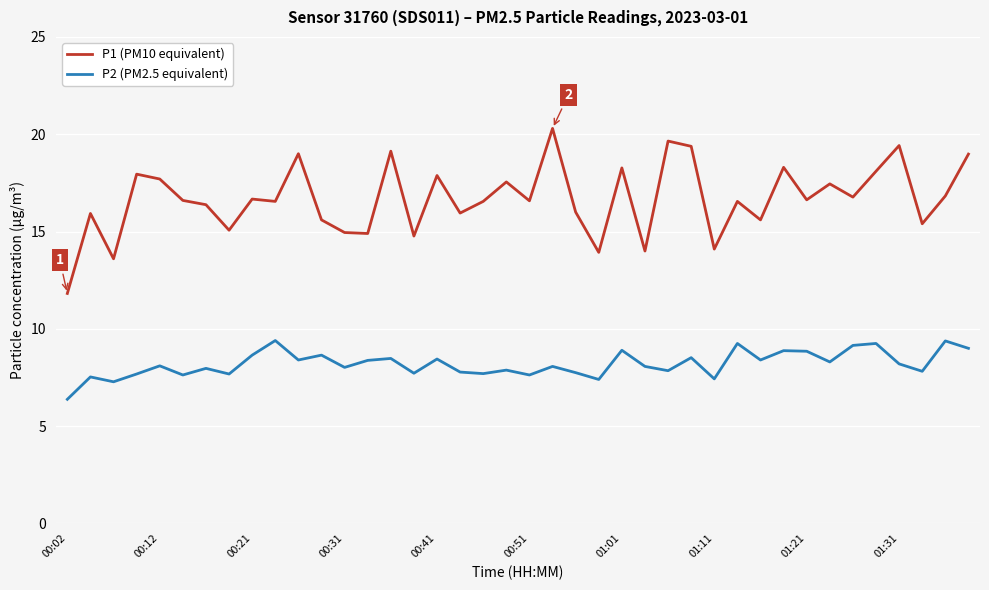

What is the smallest value displayed?

6.4